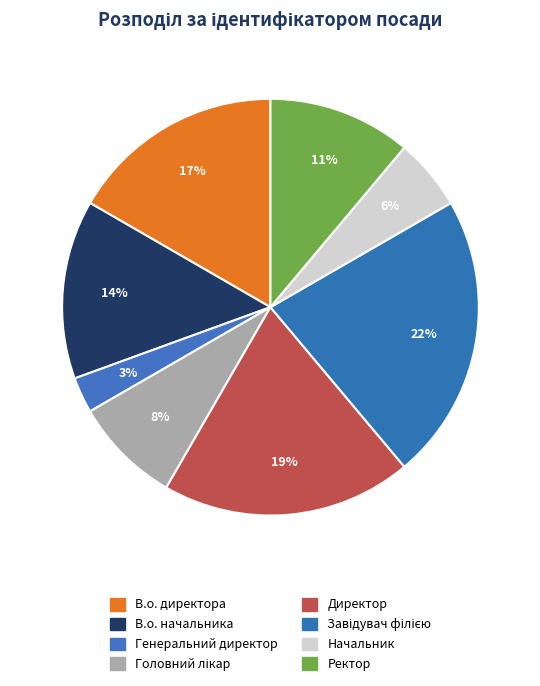

The В.о. директора slice represents 17% of the pie. True or false?

True